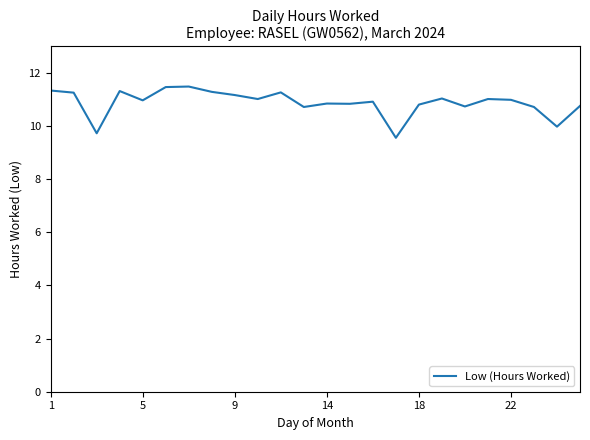

How many categories are shown in the chart?

24